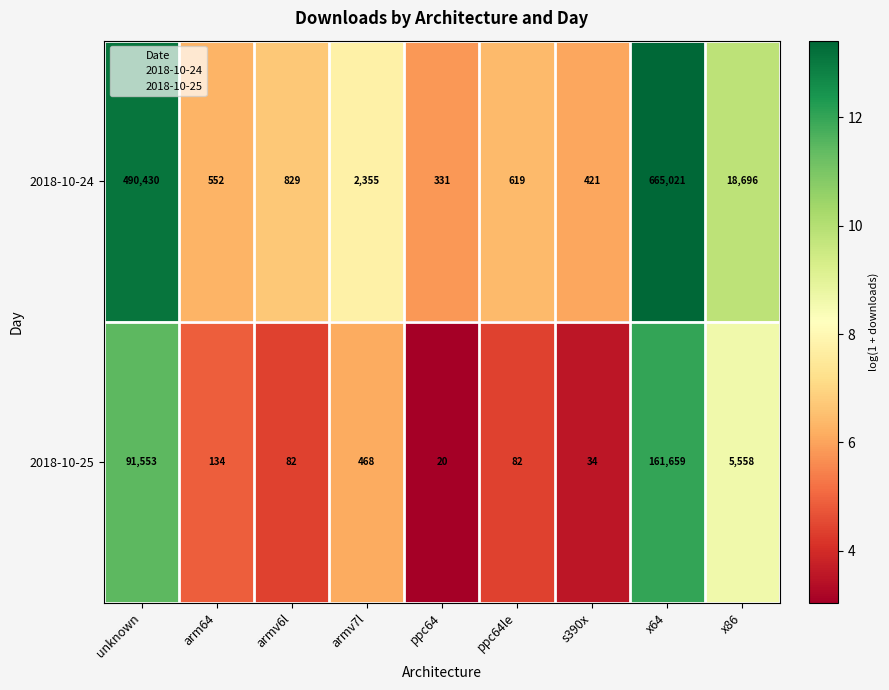

What is the average value of the 2018-10-25 series?

28843